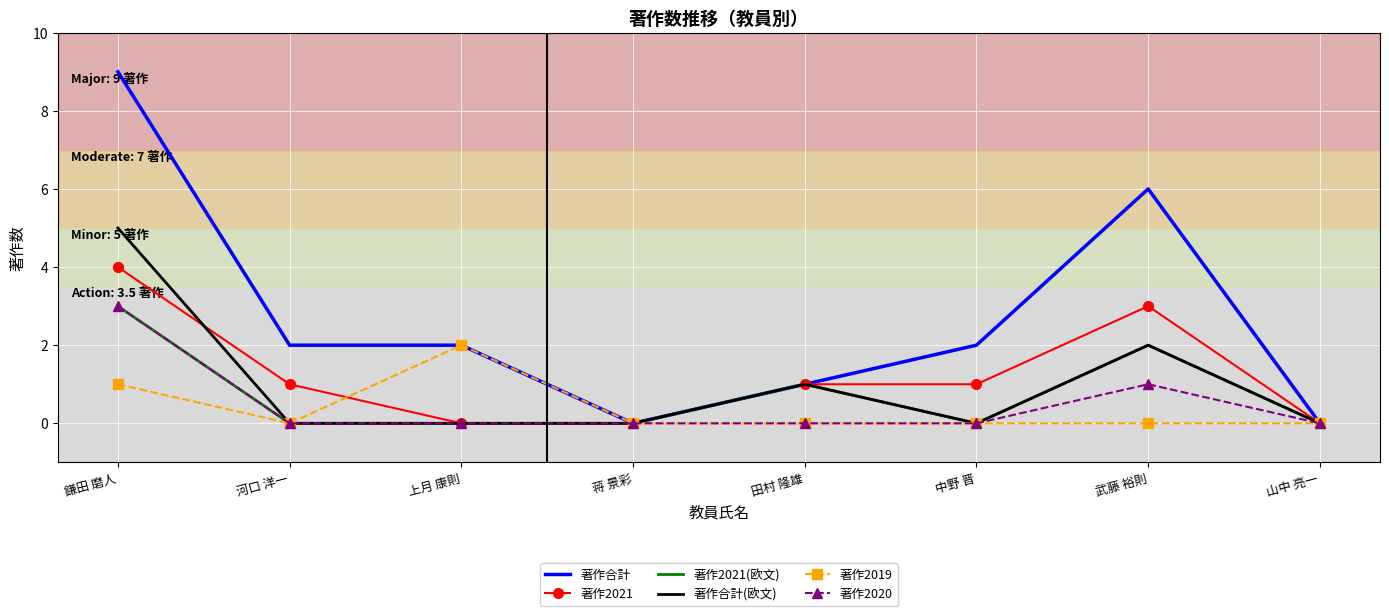

What is the difference between the 著作2019 values at 上月 康則 and 河口 洋一?

2